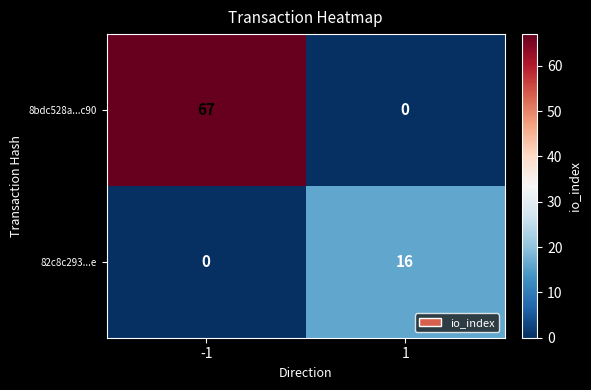

What is the total value across all series at -1?

67